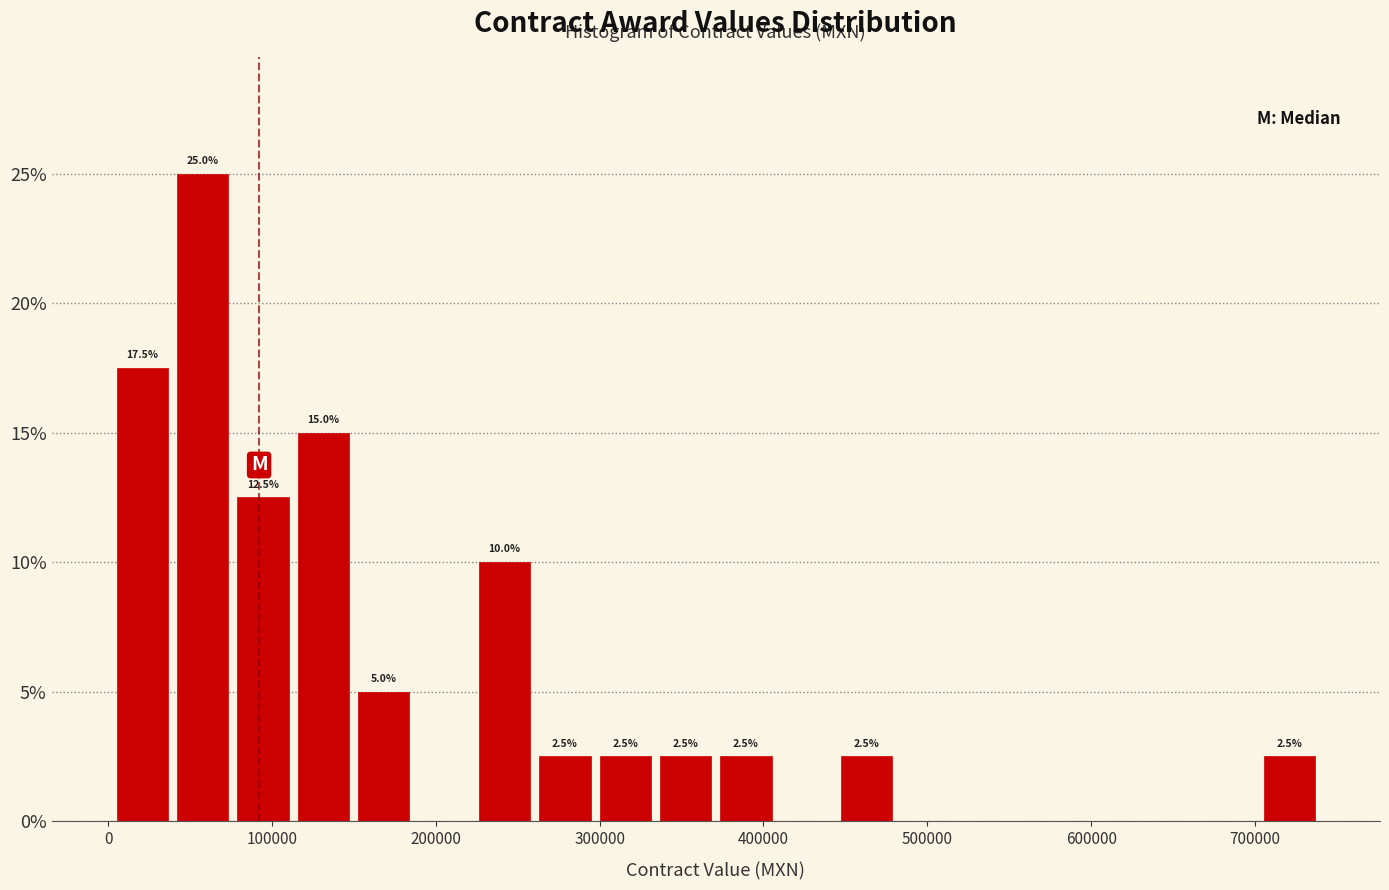

Around what value on the x-axis is the tallest bar? Give the approximate position of its centre, as read against the axis.

60000